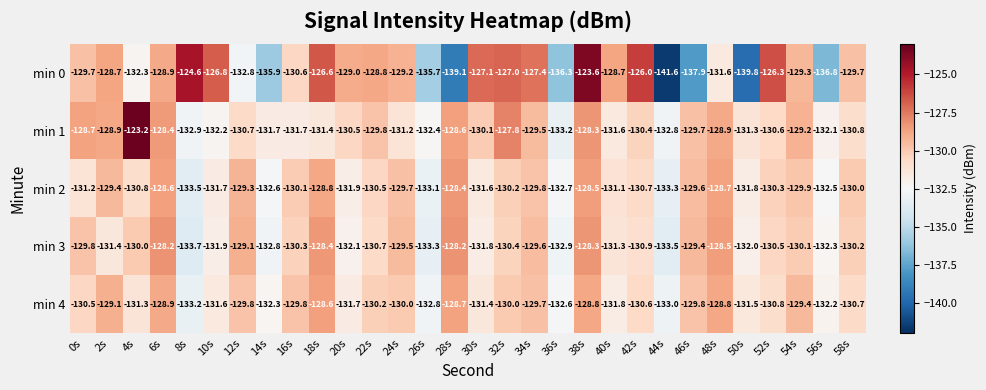

Which category has the highest value across all series?

4s